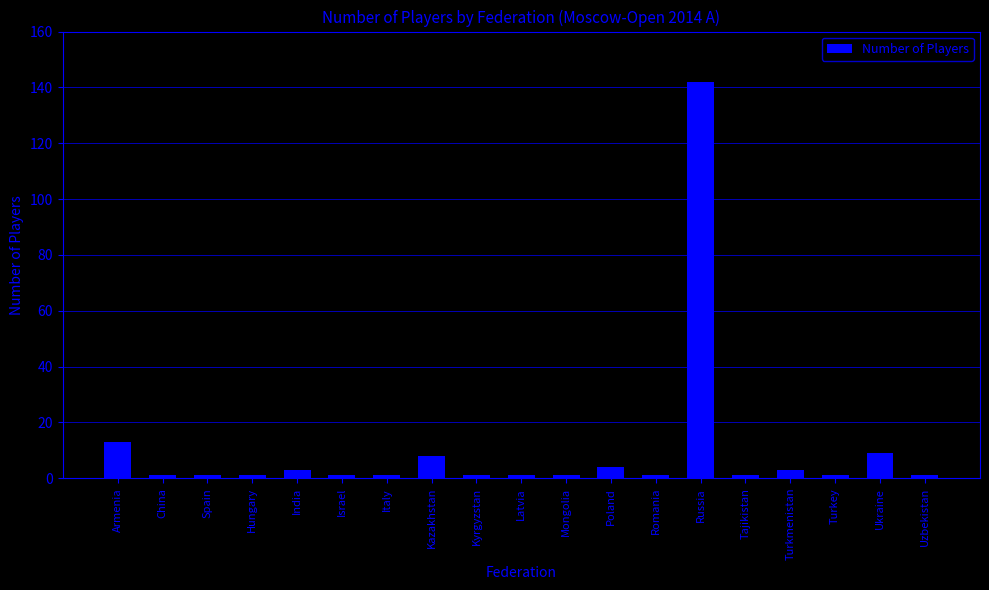

What is the maximum value shown in the chart?

142